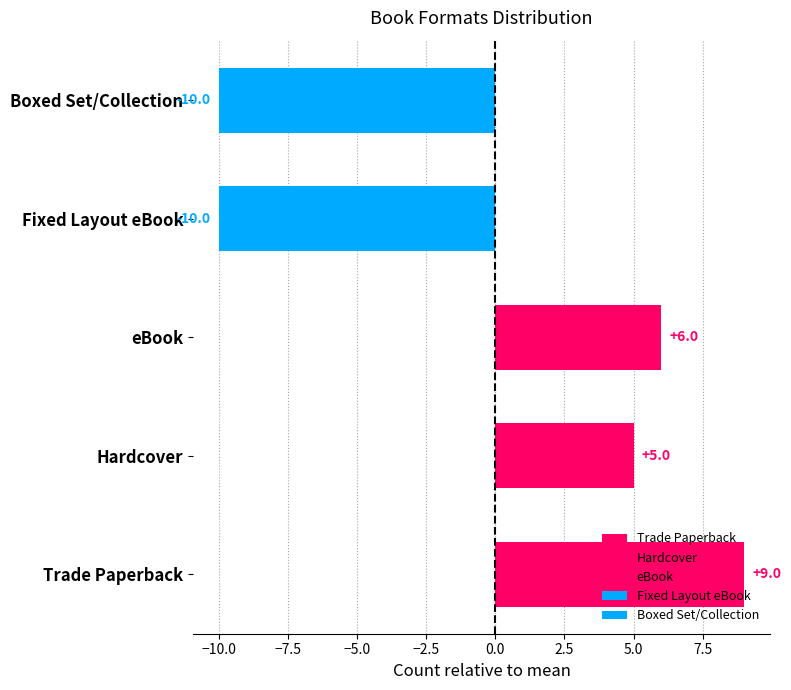

Rank the categories by value from highest to lowest.

Trade Paperback, eBook, Hardcover, Fixed Layout eBook, Boxed Set/Collection